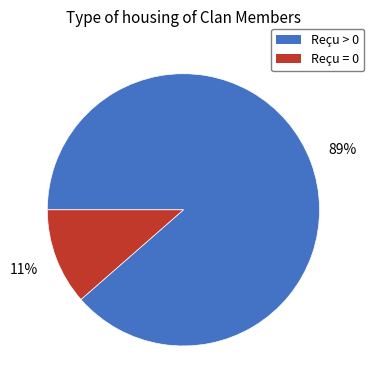

To the nearest percent, what percentage of the pie is Reçu = 0?

11%